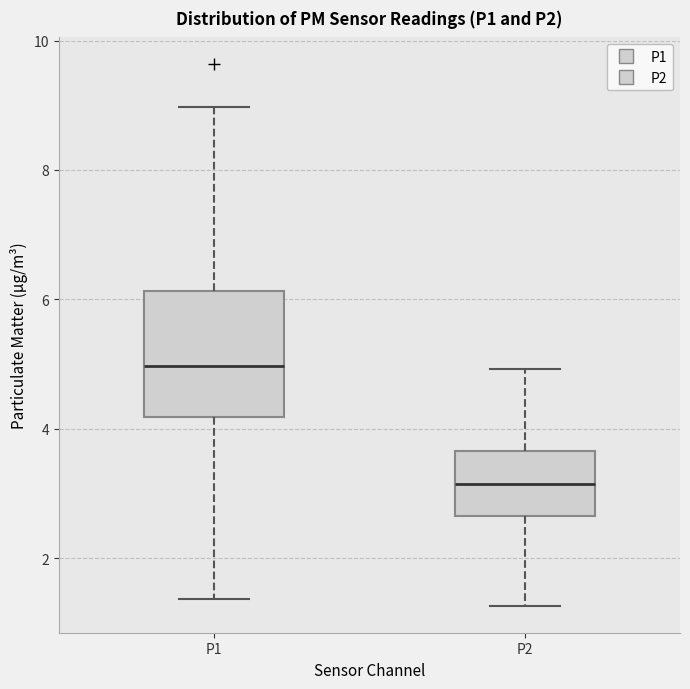

Reading left to right, read every box against the y-axis: the position of its median line, the range the box covers, and the ends of its whiskers. The values are not printed on the chart, so give them approximately, as read against the axis.

P1: median 5.0, box 4.2 to 6.2, whiskers 1.4 to 9.0
P2: median 3.2, box 2.6 to 3.6, whiskers 1.2 to 5.0